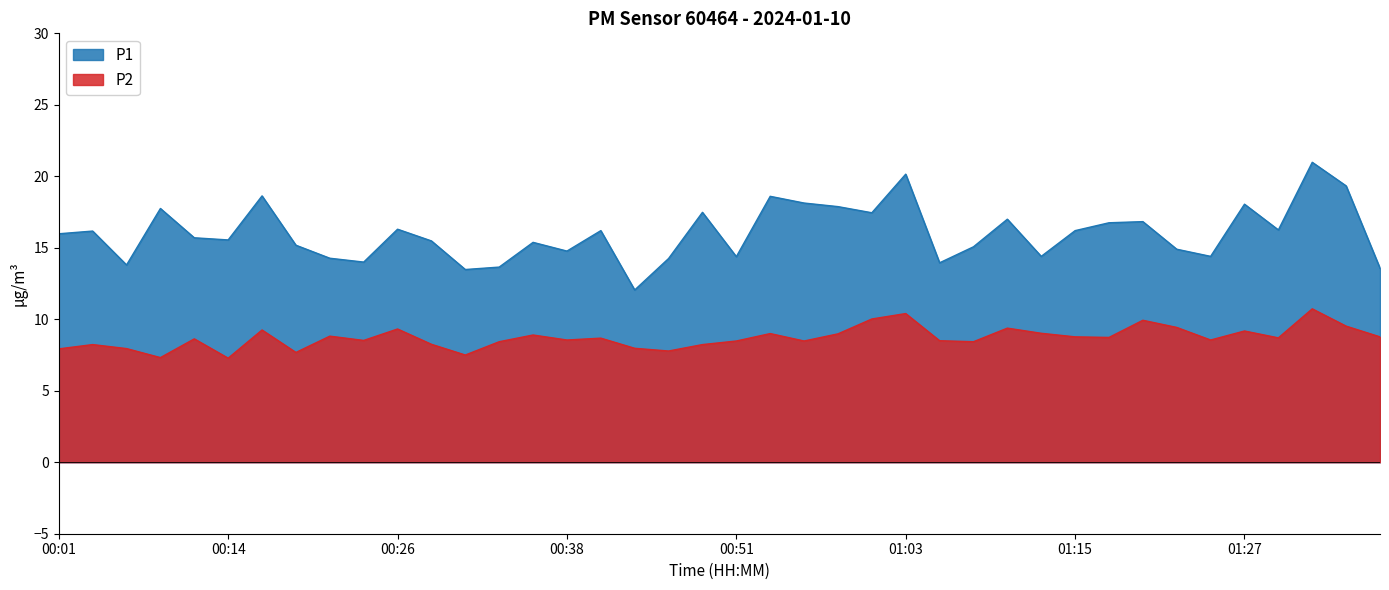

True or false: P1 and P2 intersect in this chart.

False